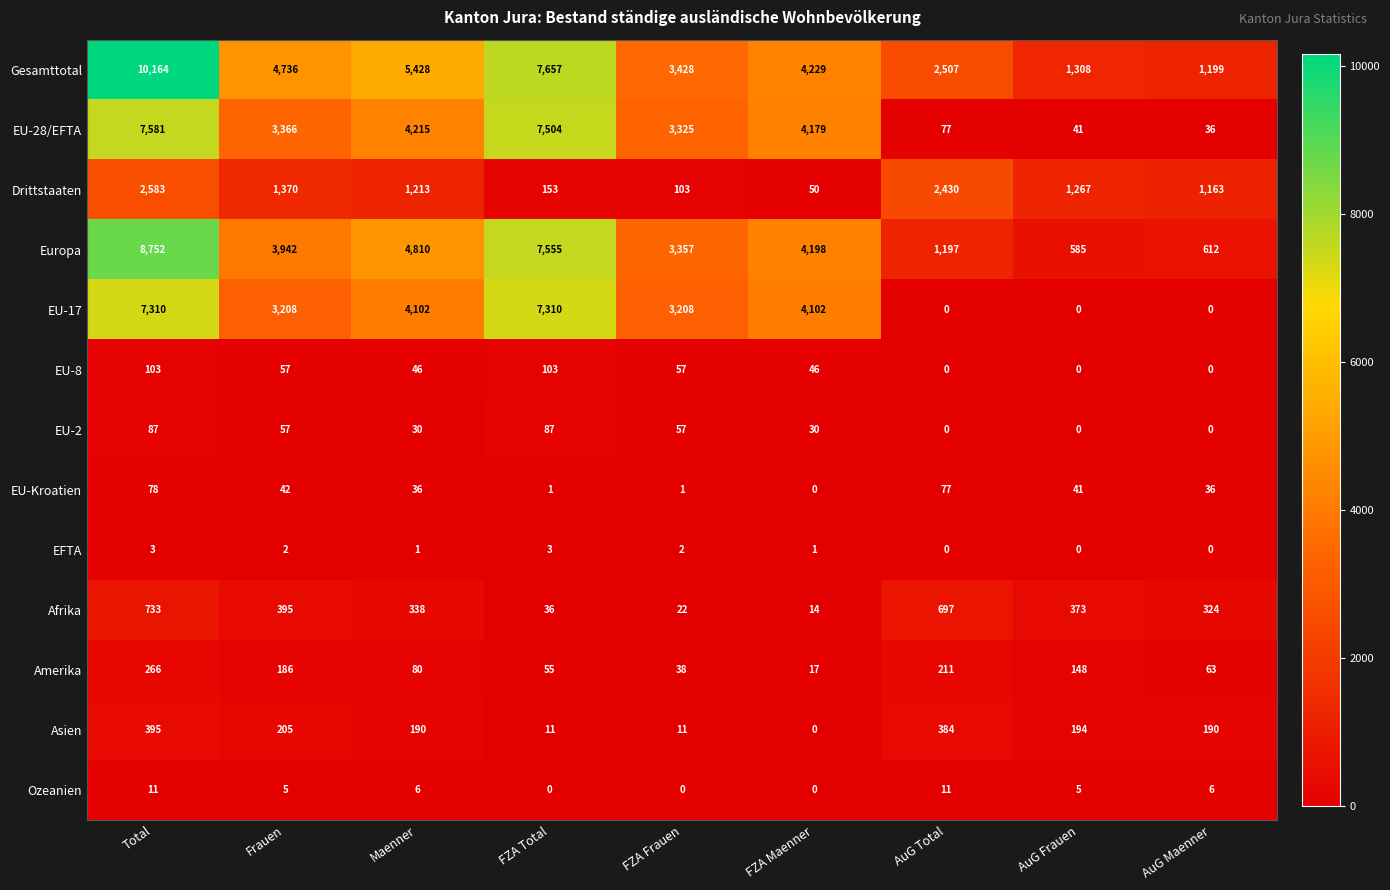

Which category has the highest value in the Gesamttotal series?

Total